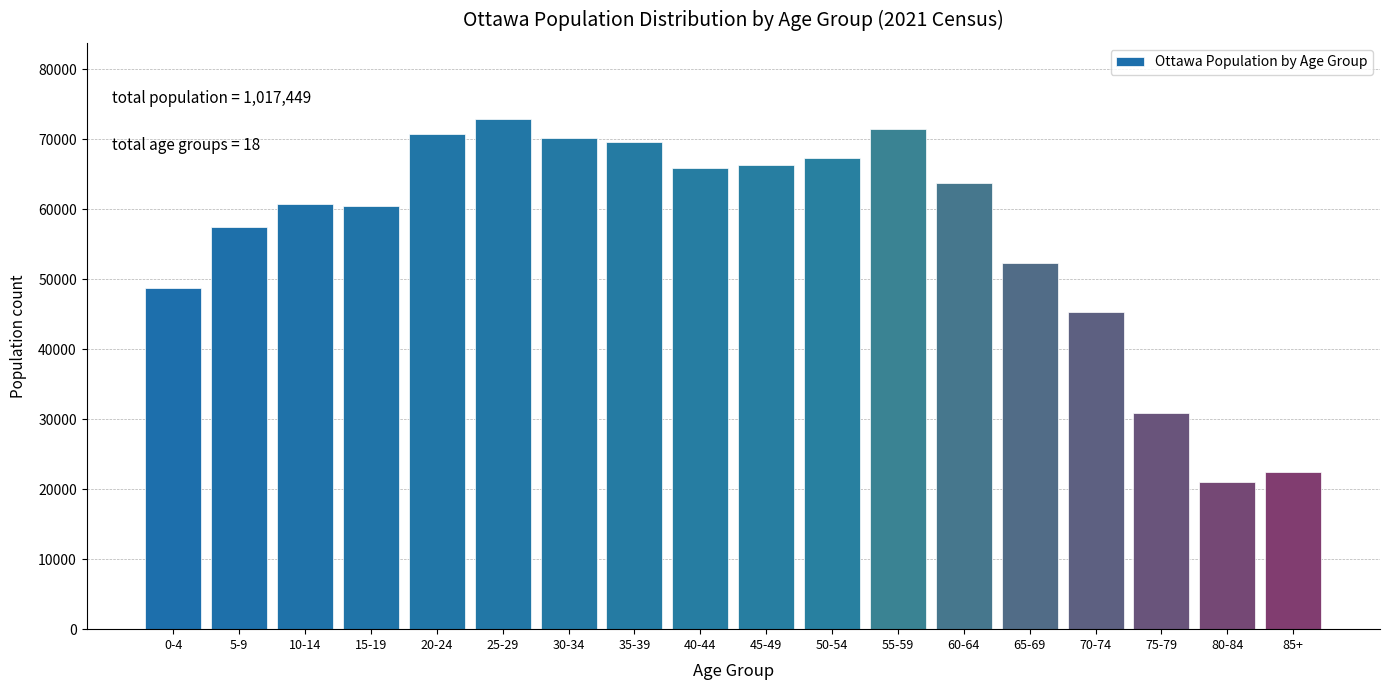

Between 0-4 and 40-44, which is larger?

40-44